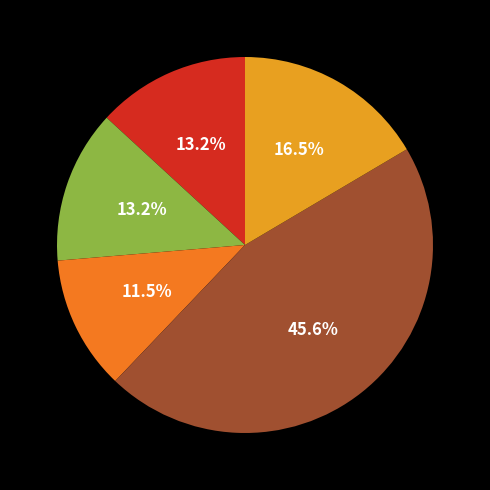

Does any single category account for the majority?

No